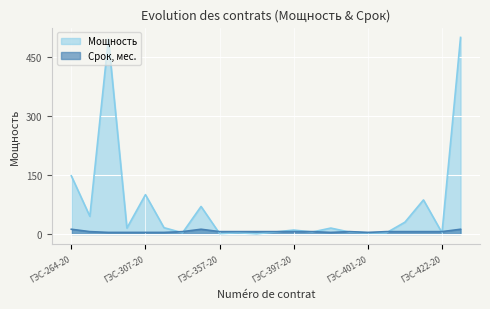

Which series has the largest total across all categories?

Мощность